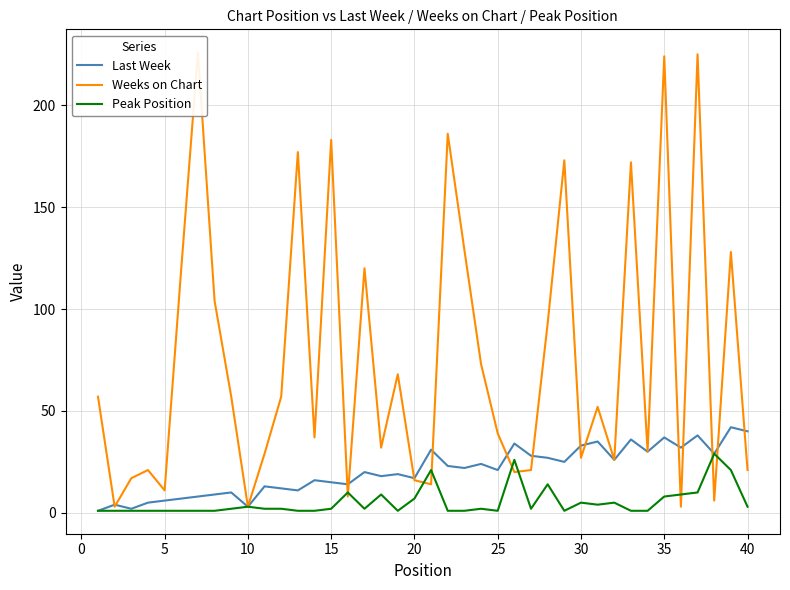

Which series has the largest total across all categories?

Weeks on Chart